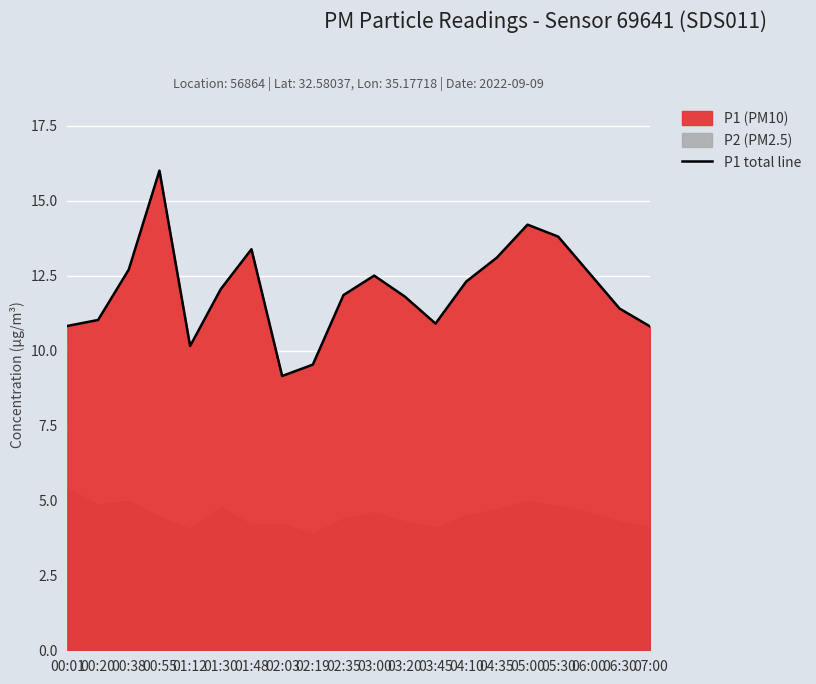

The P1 total line series shows 6.5 at 00:38. True or false?

False